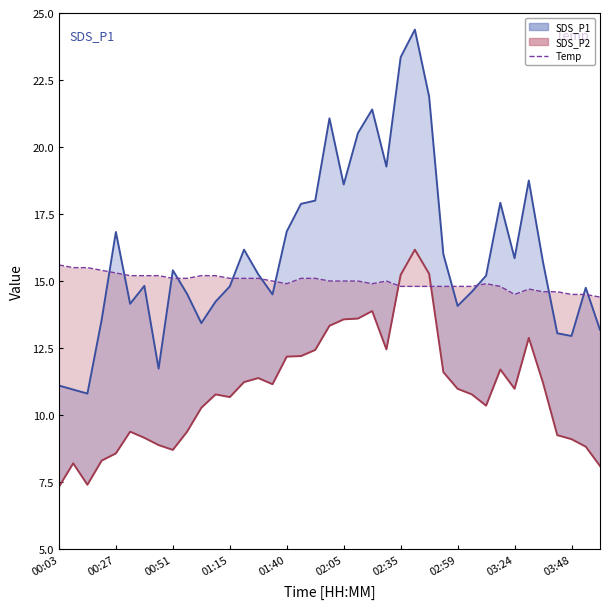

True or false: Temp has more than 0 interior local peaks.

True